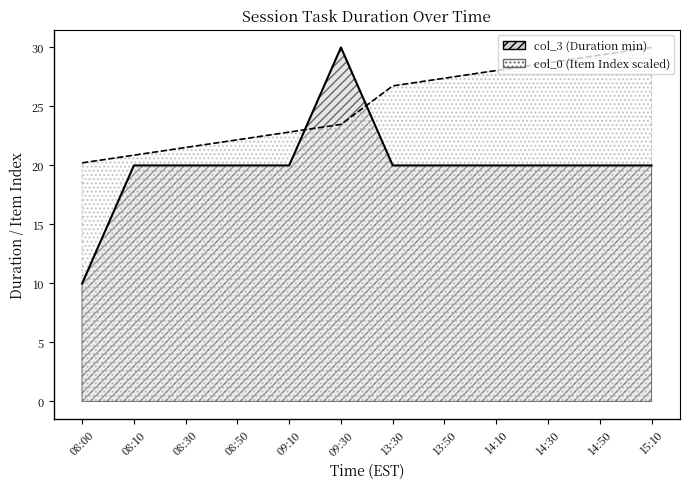

What is the sum of the col_3 values at 08:30 and 09:30?

50.0